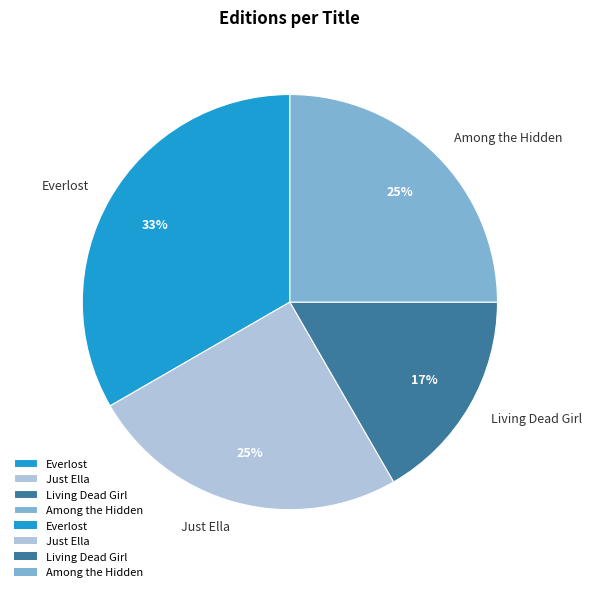

To the nearest percent, what portion does Everlost represent?

33%